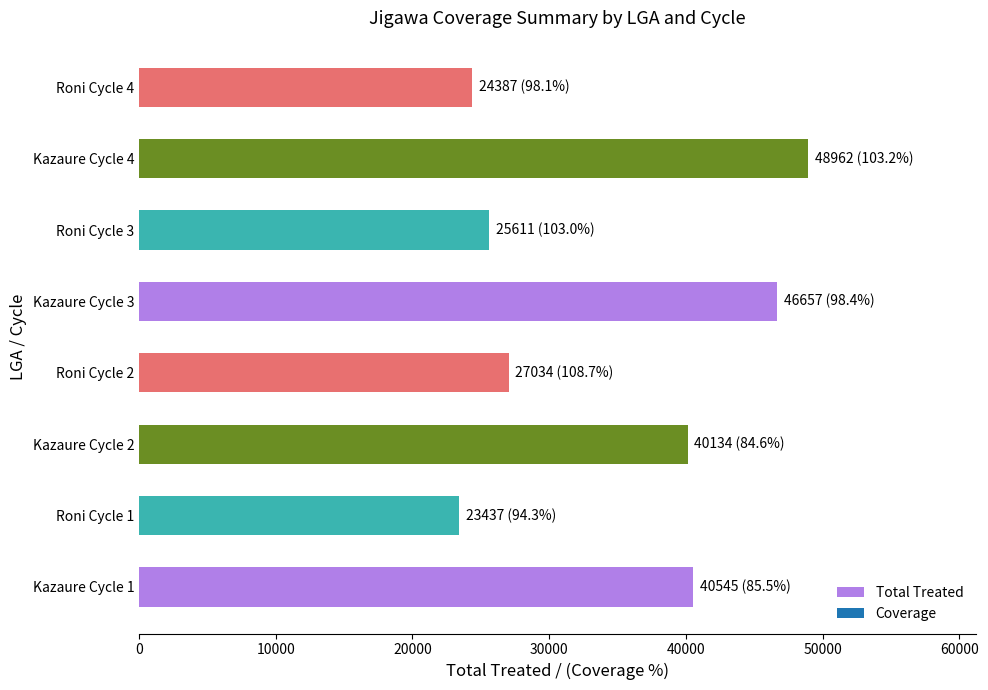

What is the change in value from Kazaure Cycle 1 to Roni Cycle 4?

-16158